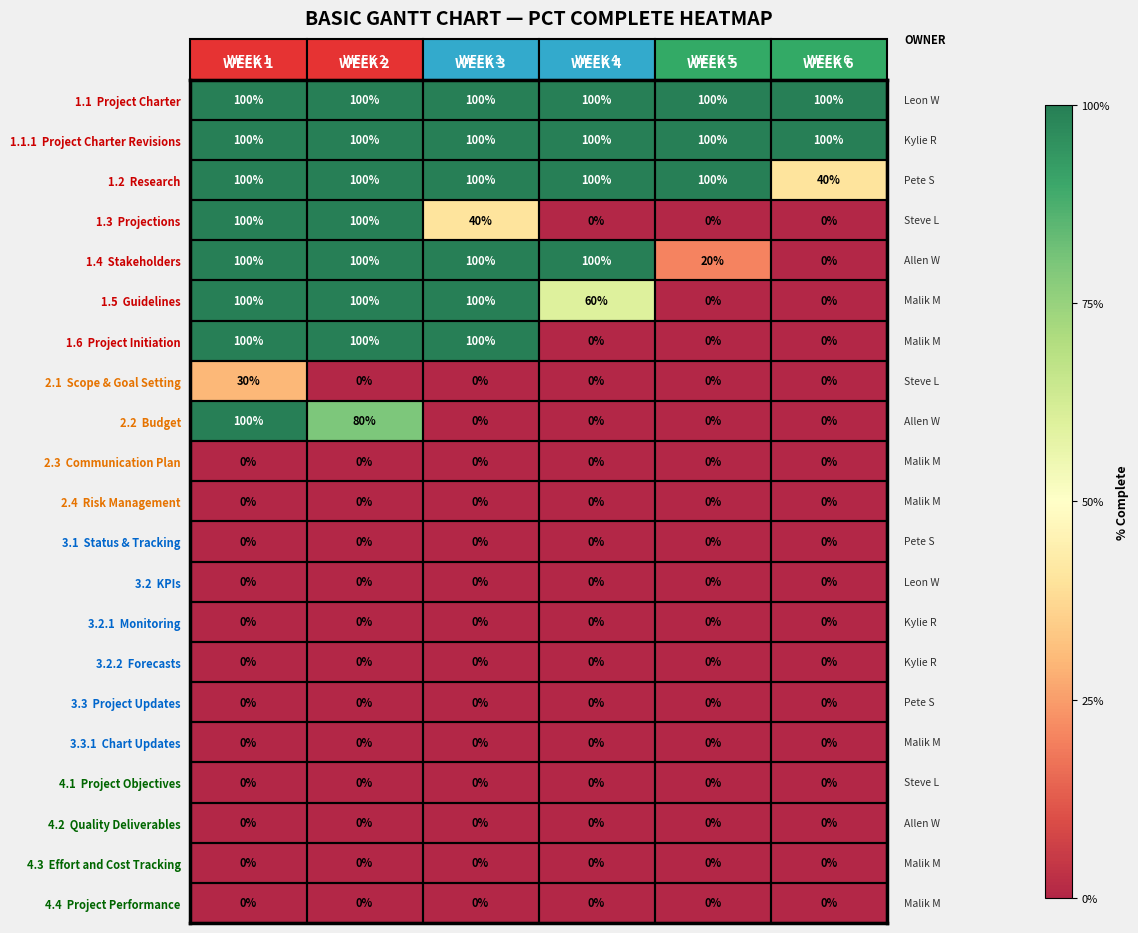

What is the spread (max minus min) of values at WEEK 5?

100